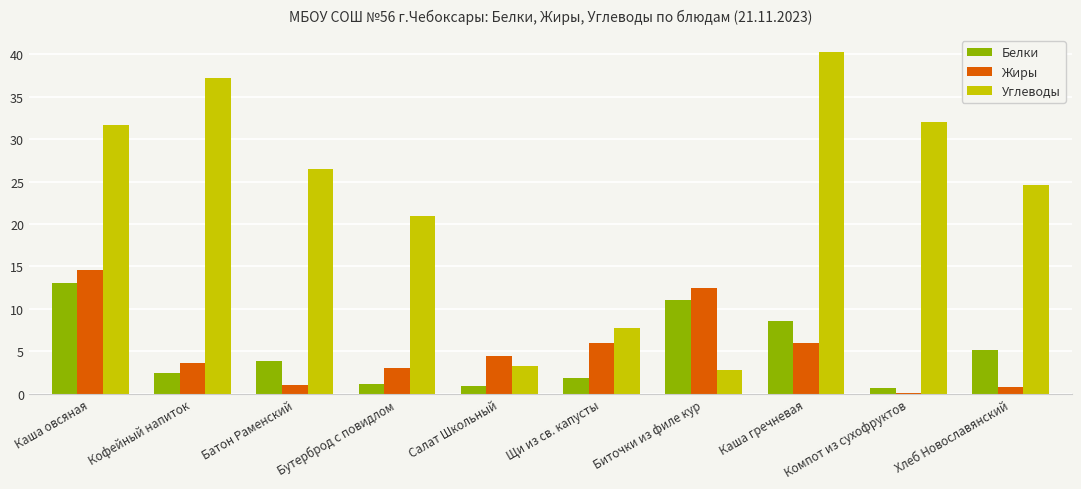

How many groups of bars are there?

10